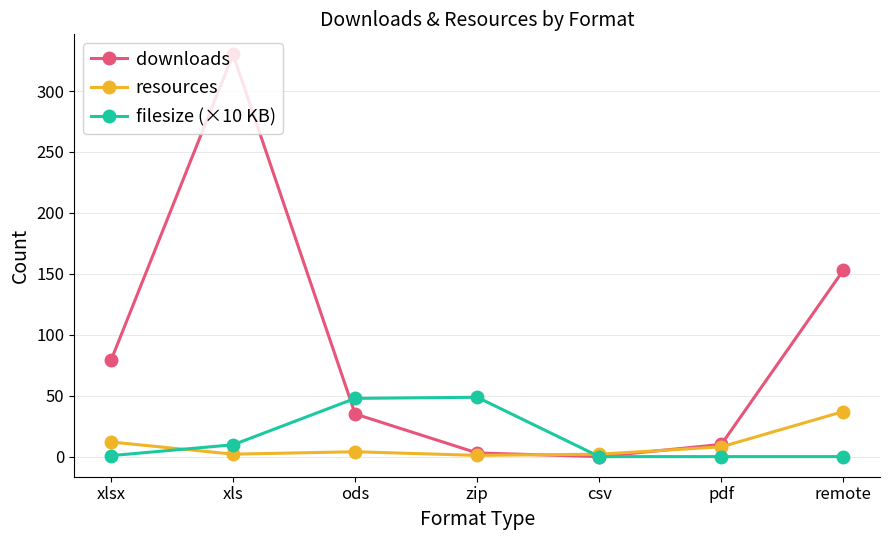

True or false: downloads has a value of 261.4 at remote.

False